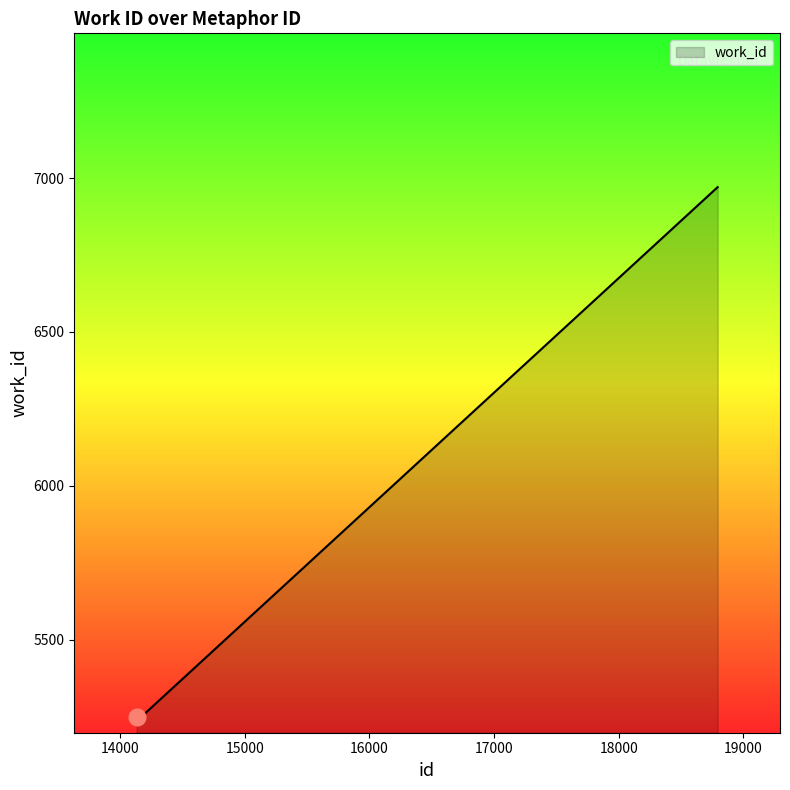

What is the maximum value shown in the chart?

6971